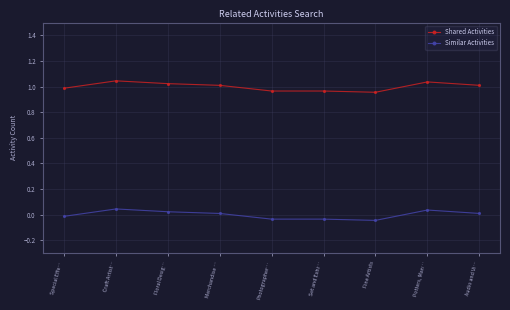

Which series has the largest total across all categories?

Shared Activities